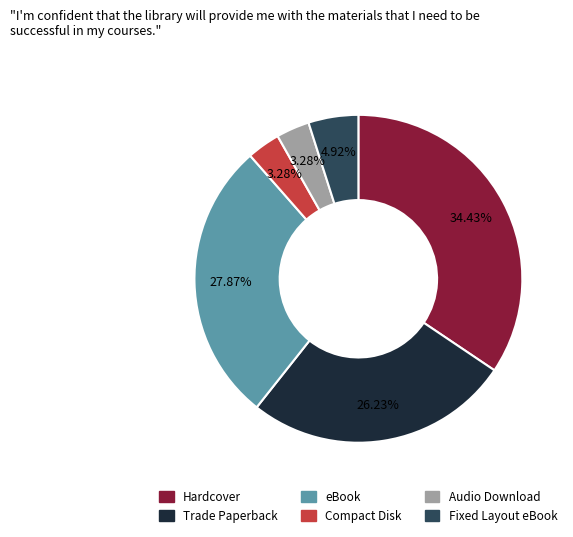

True or false: Hardcover accounts for 46% of the total.

False